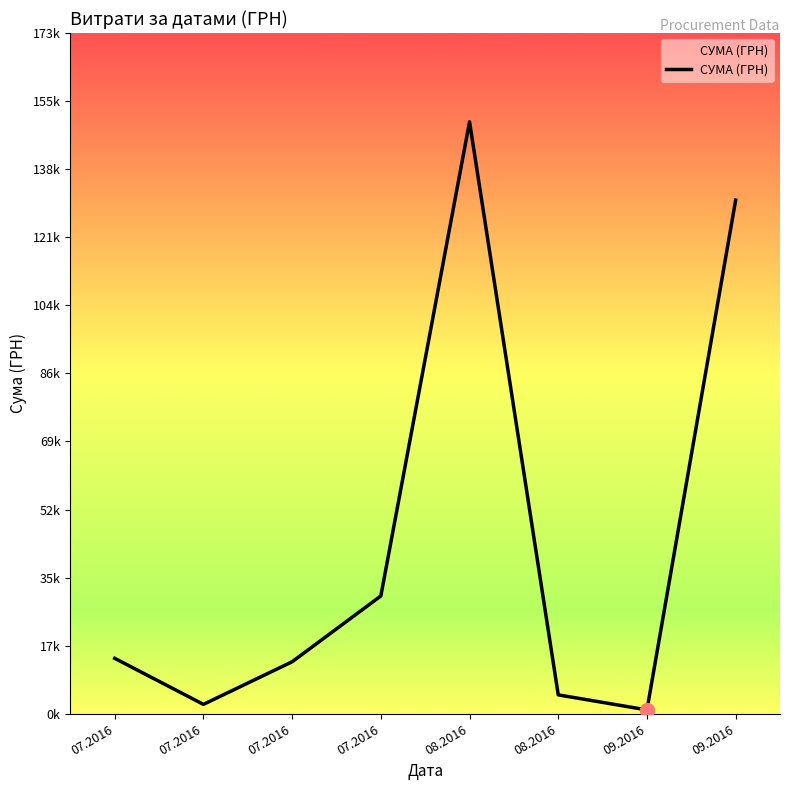

What is the change in value from 07.2016 to 09.2016?

-13091.8